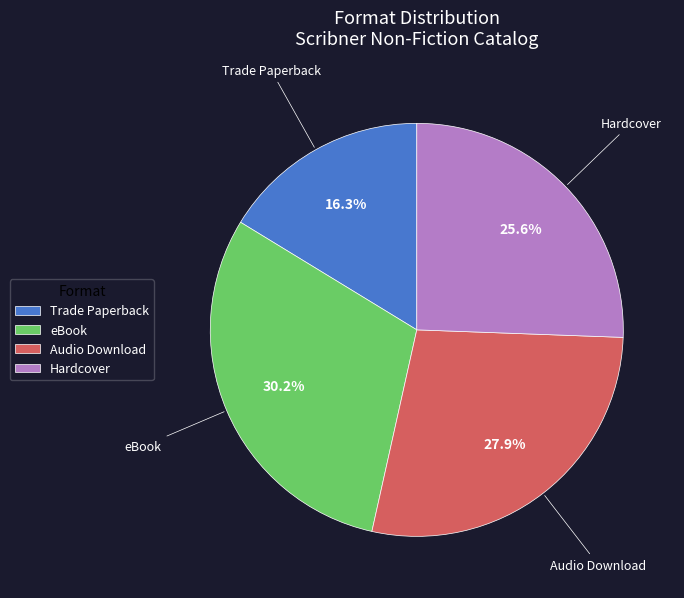

True or false: Audio Download accounts for 28% of the total.

True